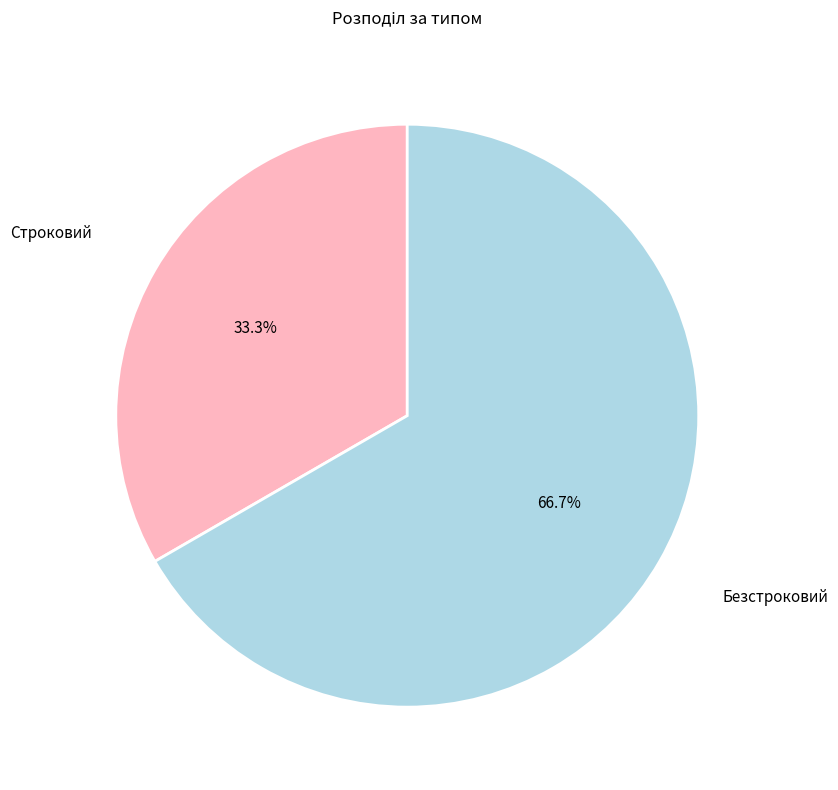

Is there a majority slice in this chart?

Yes